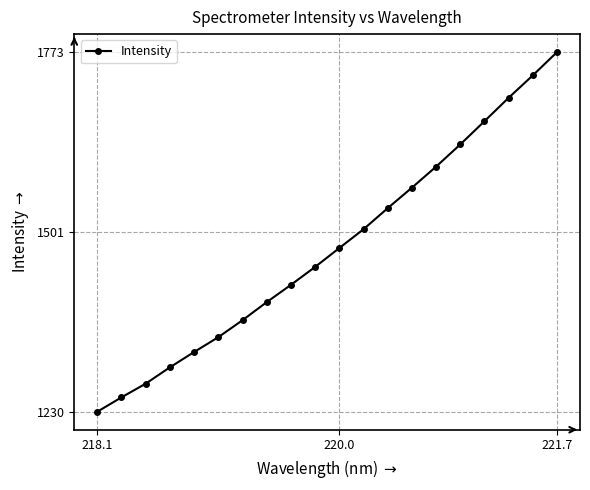

What is the value of the 5th point from the left?

1320.7